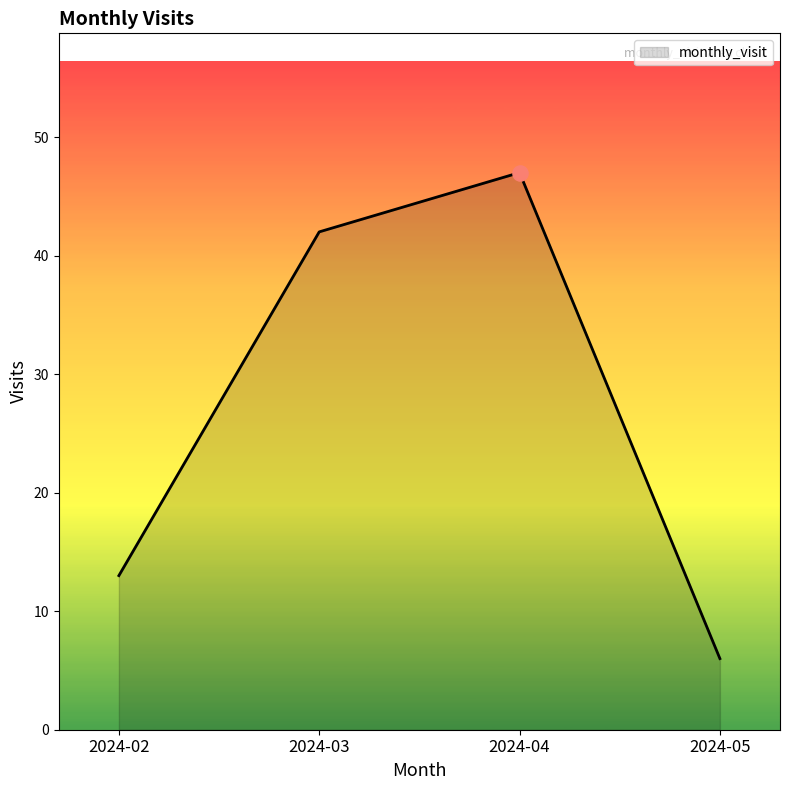

Approximately how many times larger is the value at 2024-02 compared to 2024-05?

2.2